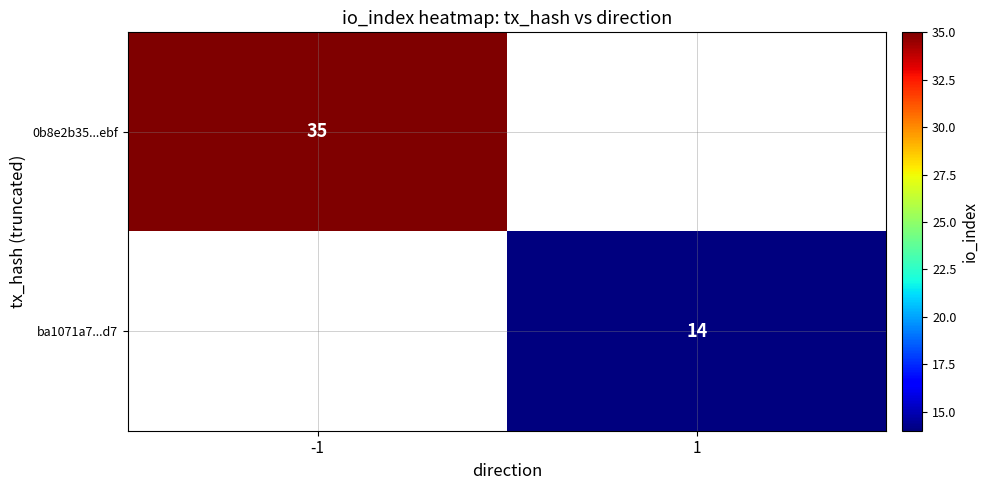

Is it true that ba1071a7...d7 equals 7 at 1?

False